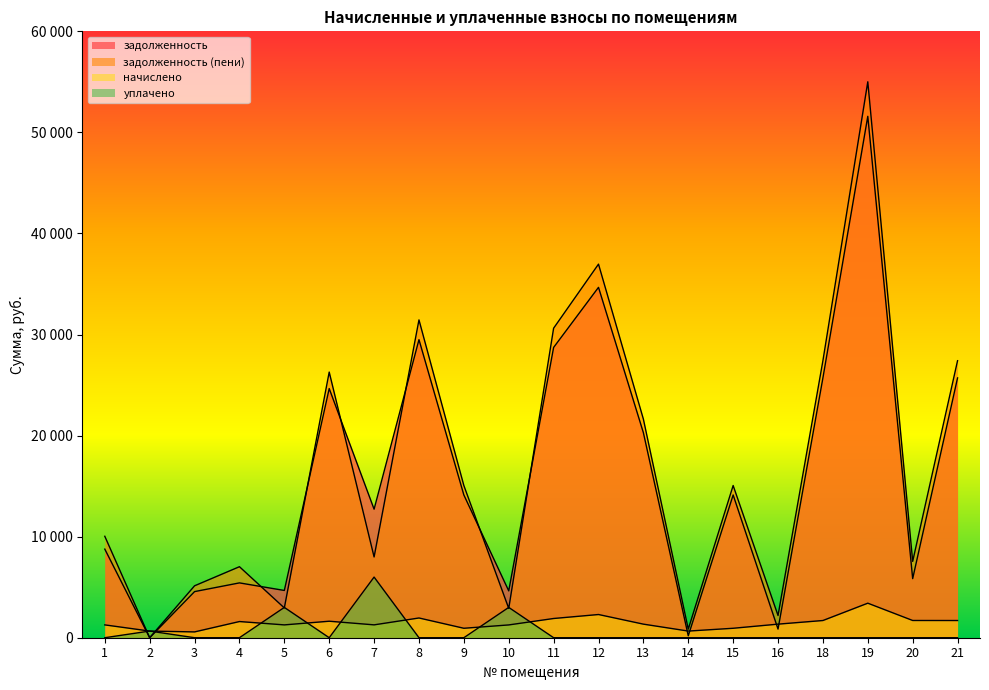

In задолженность (пени), how many points are lower than both neighbors (excluding endpoints)?

7